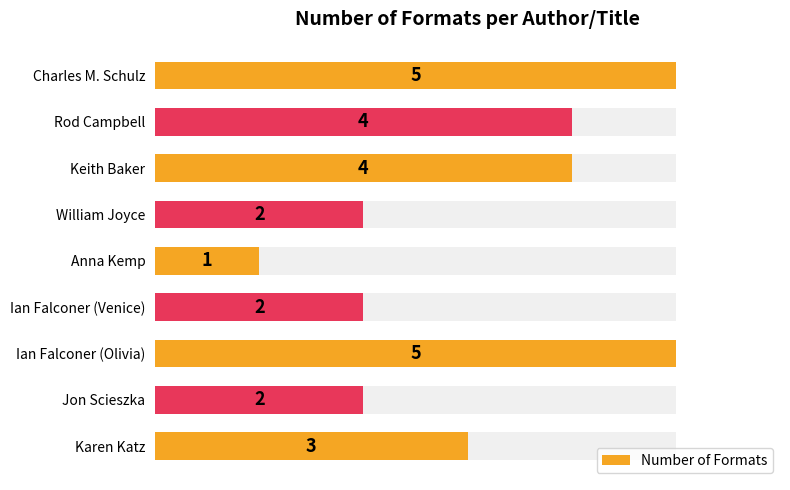

Does the chart contain stacked bars?

No